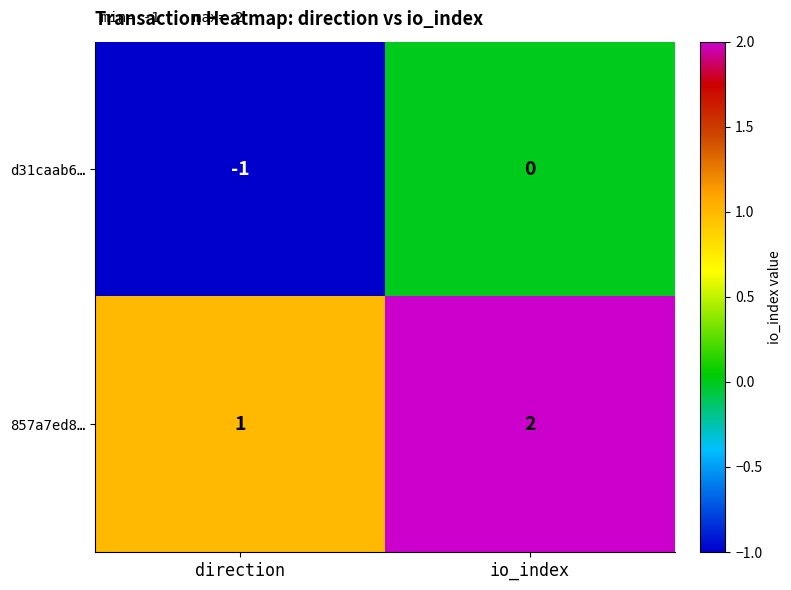

What is the sum of the 857a7ed8… values at io_index and direction?

3